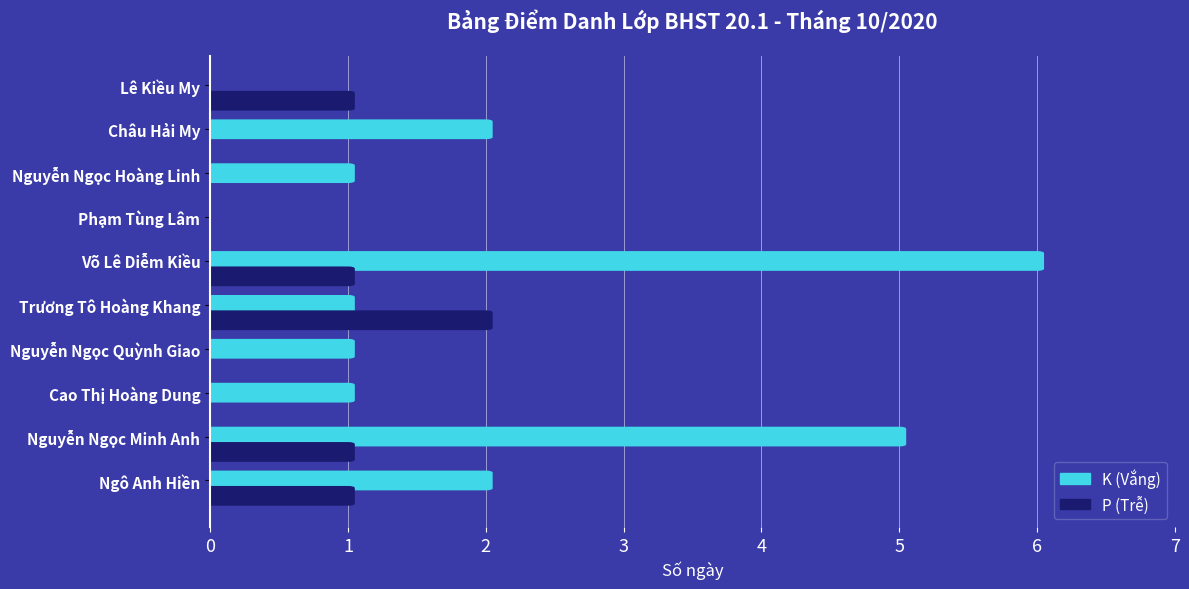

Is it true that P (Trễ) equals 0 at Nguyễn Ngọc Quỳnh Giao?

True